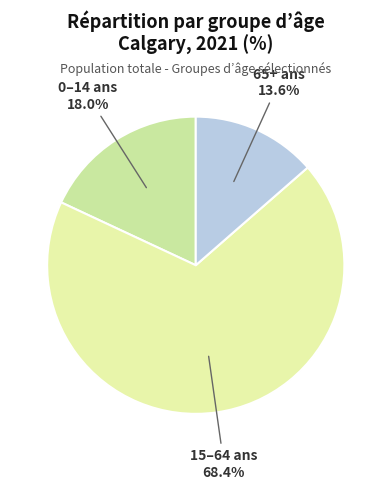

What is the smallest slice in the pie chart?

65+ ans